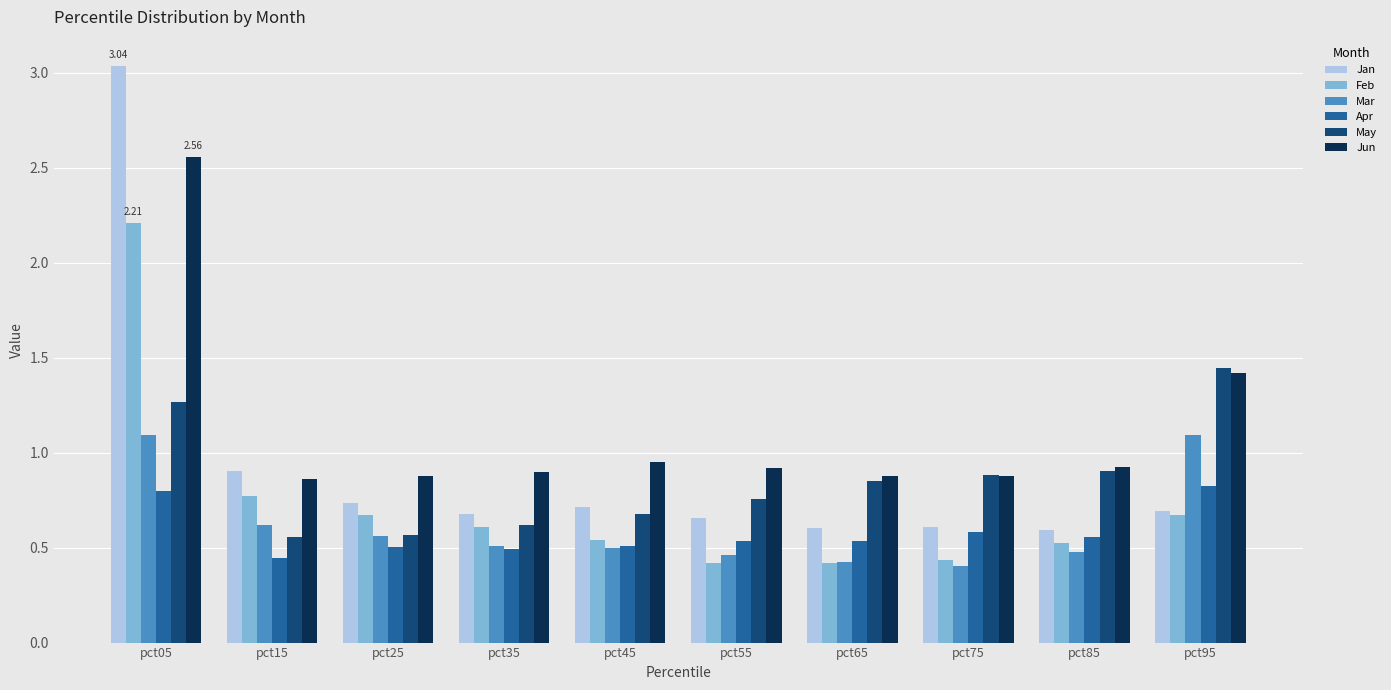

What is the sum of the Mar values at pct05 and pct85?

1.6